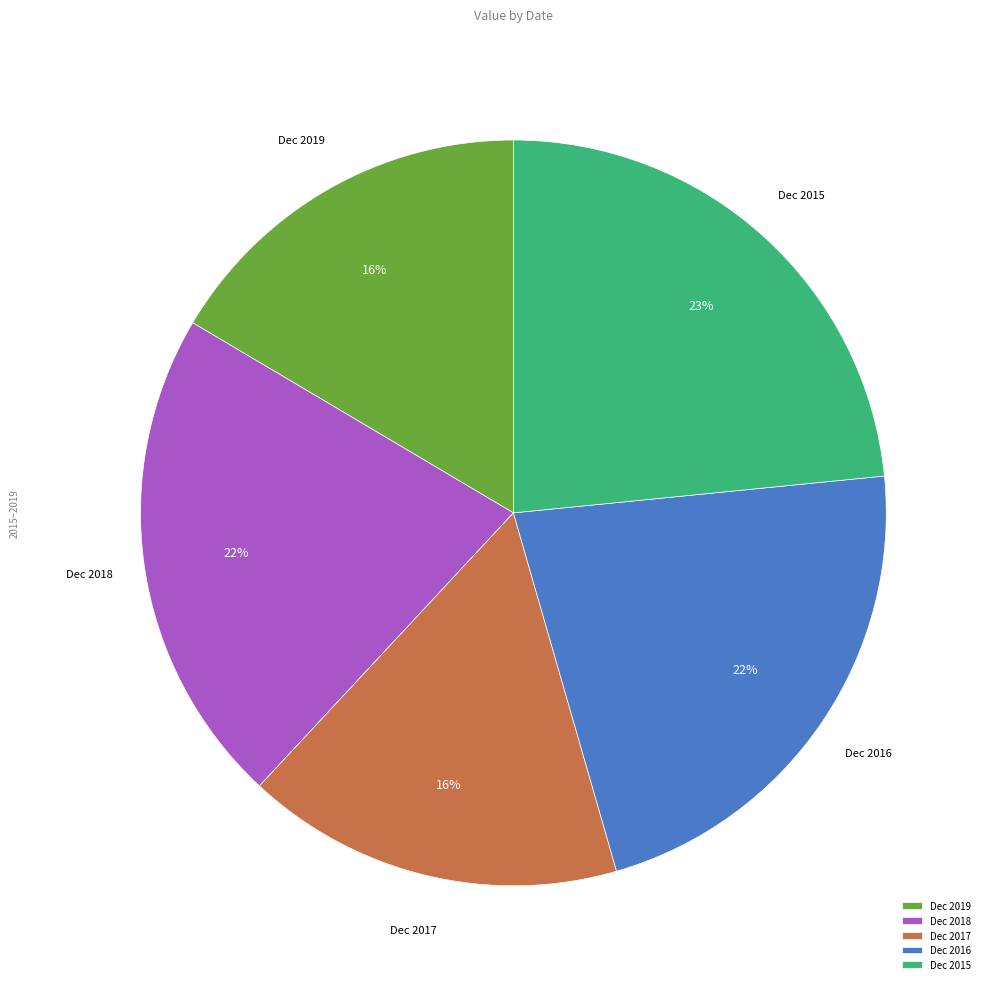

To the nearest percent, what portion does Dec 2016 represent?

22%